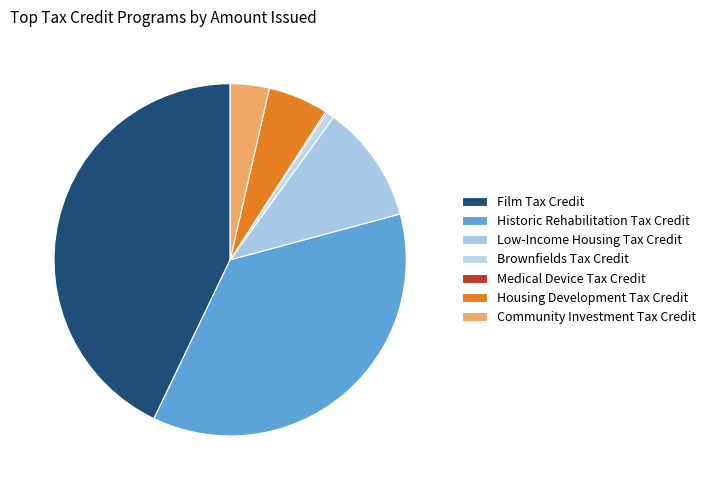

What is the total percentage of Housing Development Tax Credit and Brownfields Tax Credit?

6.3%